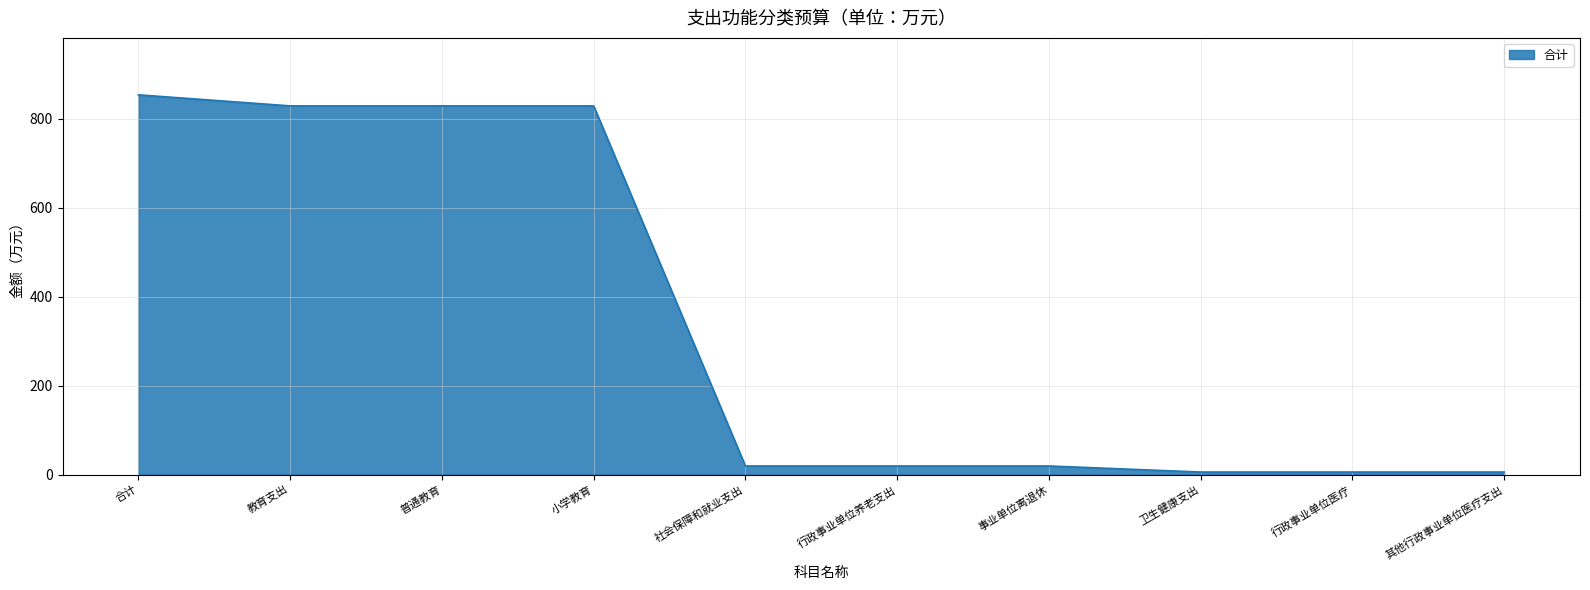

How many lines are shown in the chart?

1